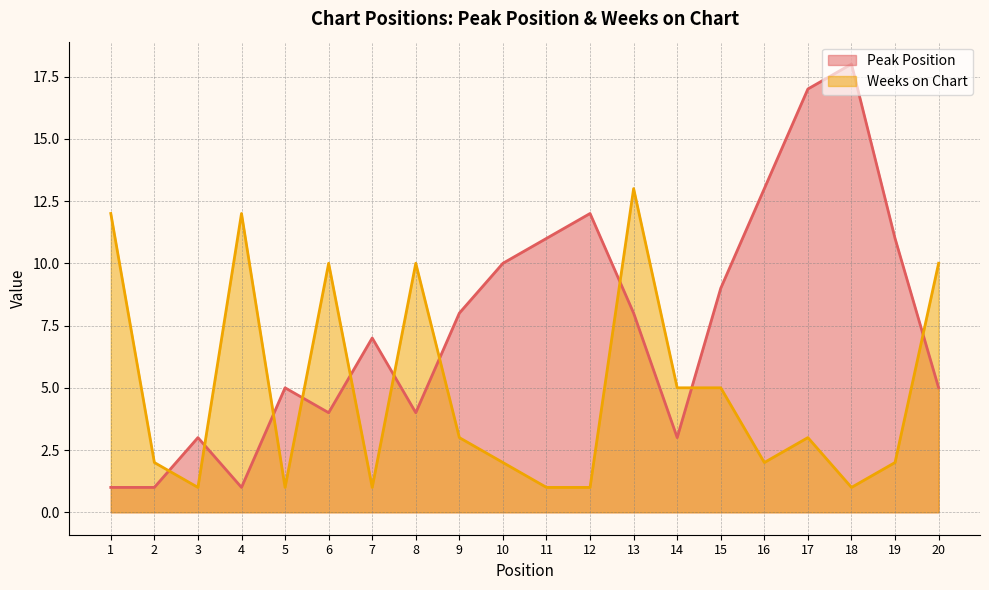

The value of Weeks on Chart at 7 is 1. True or false?

True